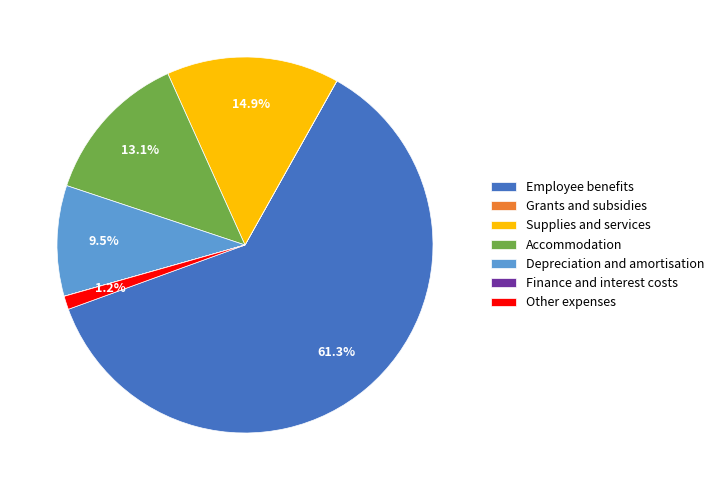

Combined, what portion of the pie is Other expenses and Depreciation and amortisation?

10.7%